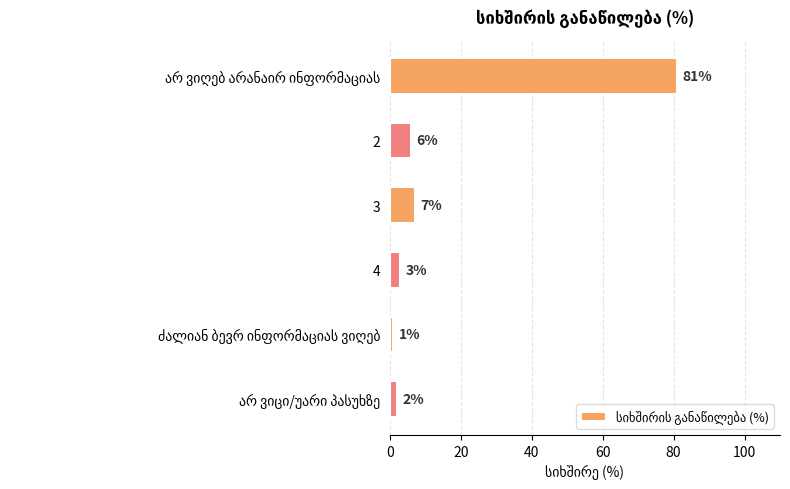

The value at 3 is 7. True or false?

True